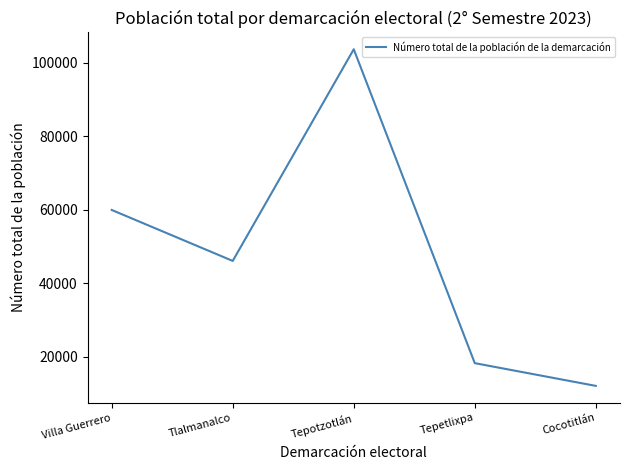

Reading right to left, transcribe all the data shown in this chart.

Cocotitlán=12142	Tepetlixpa=18327	Tepotzotlán=103696	Tlalmanalco=46130	Villa Guerrero=59991